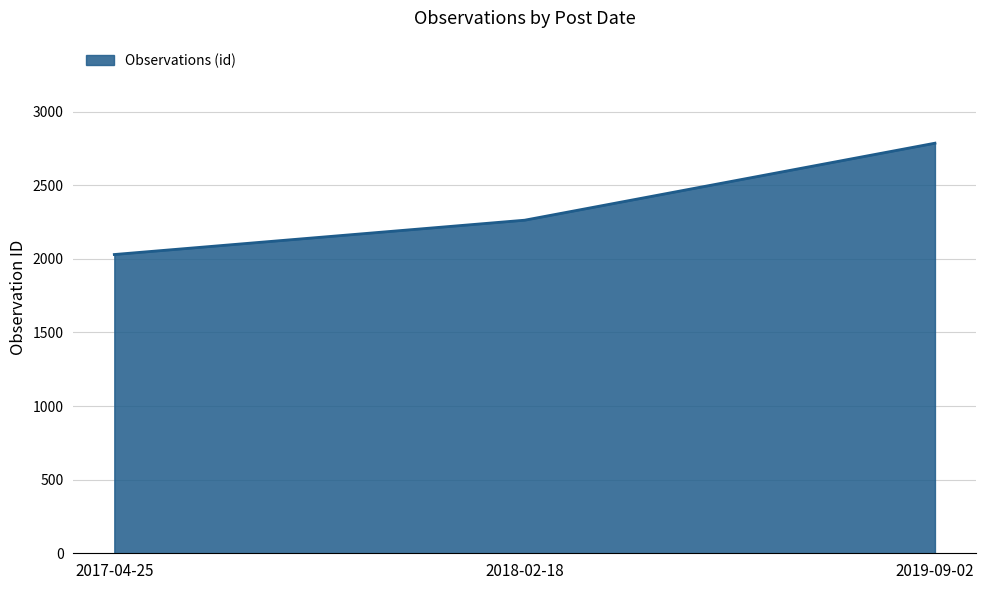

Between 2018-02-18 and 2017-04-25, which is larger?

2018-02-18